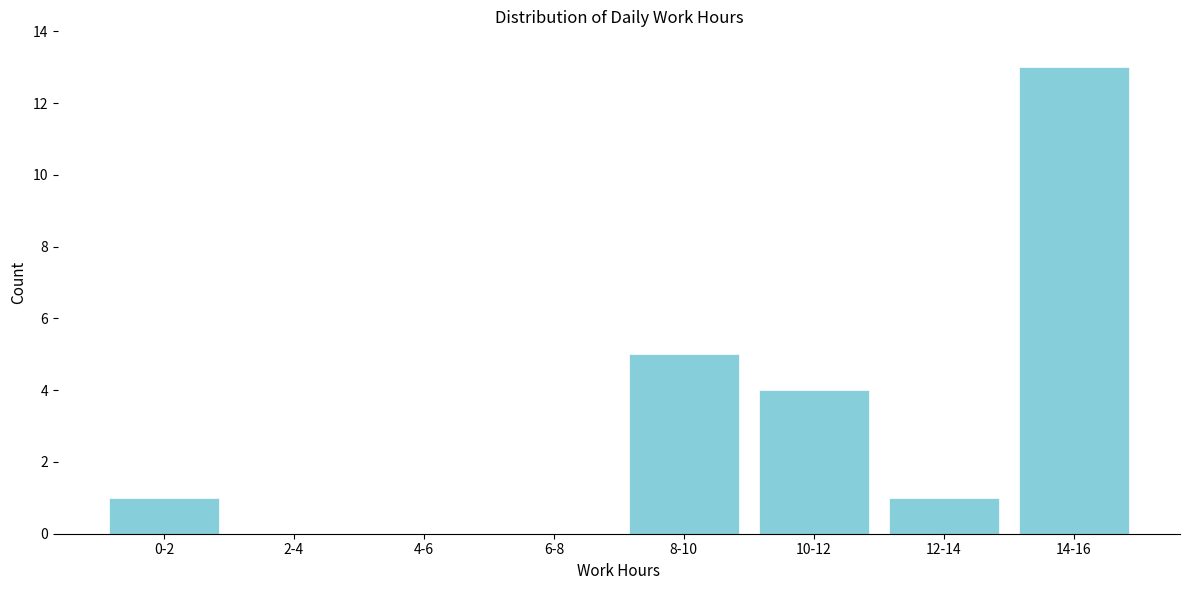

Reading left to right, list all the values displayed in this chart.

0-2=1	2-4=0	4-6=0	6-8=0	8-10=5	10-12=4	12-14=1	14-16=13